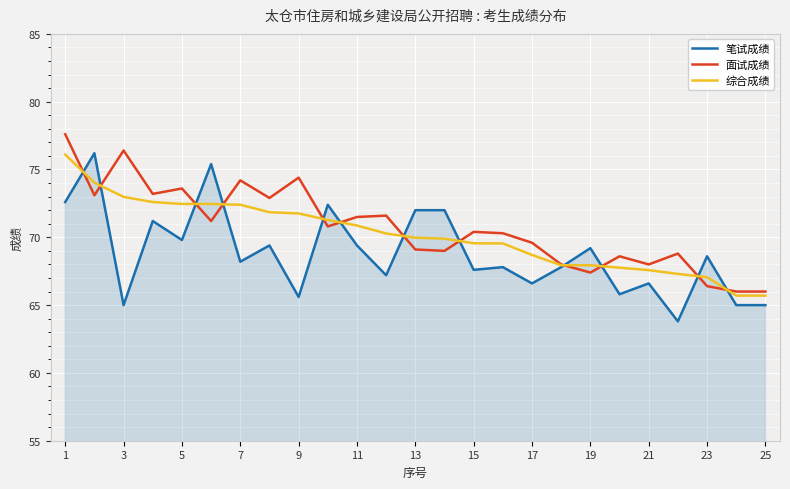

What is the highest value of the 综合成绩 series?

76.1